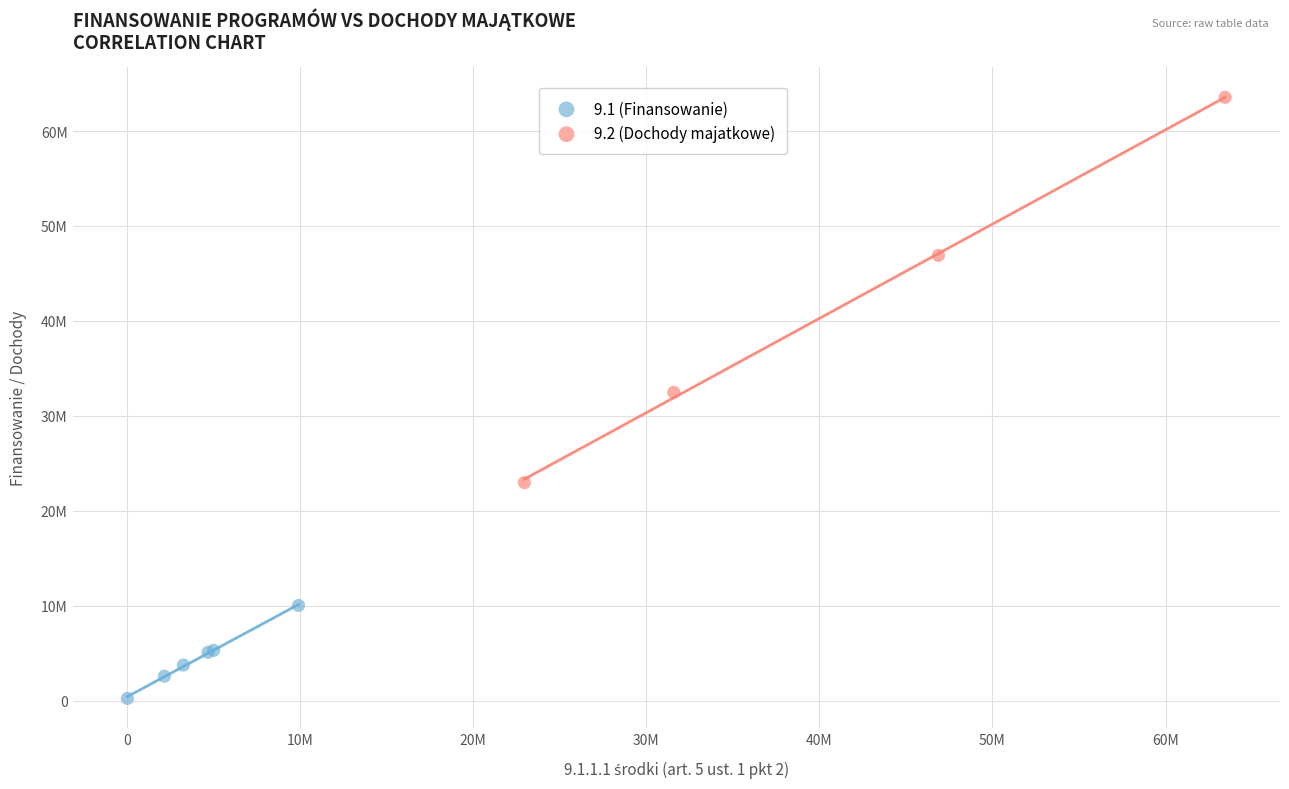

What are all the series names shown in the legend?

9.1 (Finansowanie), 9.2 (Dochody majatkowe)